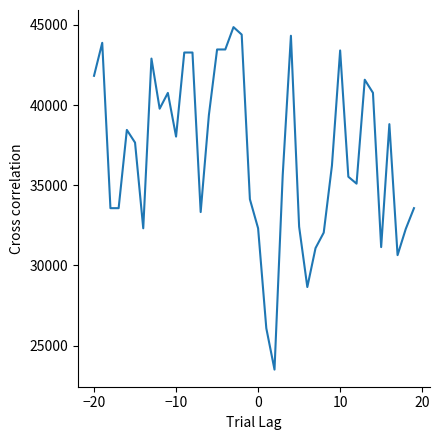

What is the minimum value shown in the chart?

23497